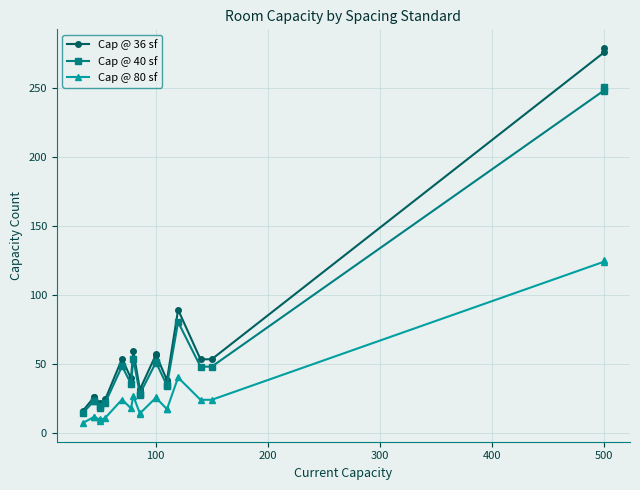

What is the maximum value for Cap @ 36 sf?

278.5